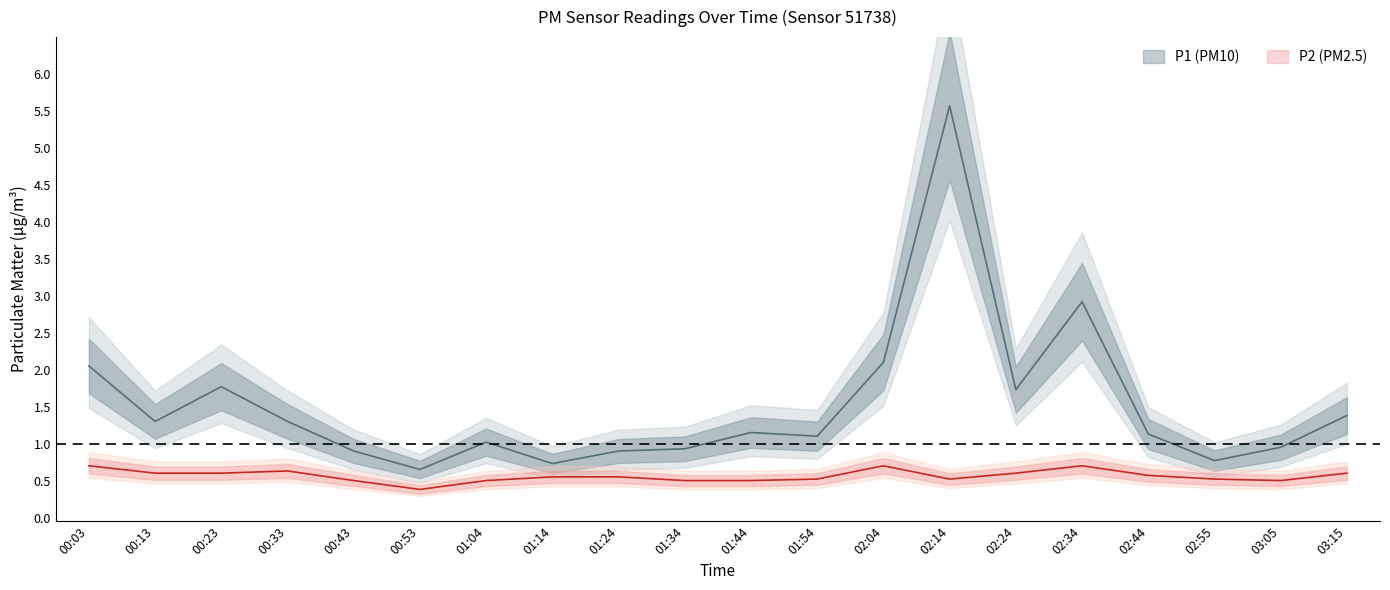

At which category is the sum across all series the highest?

02:14